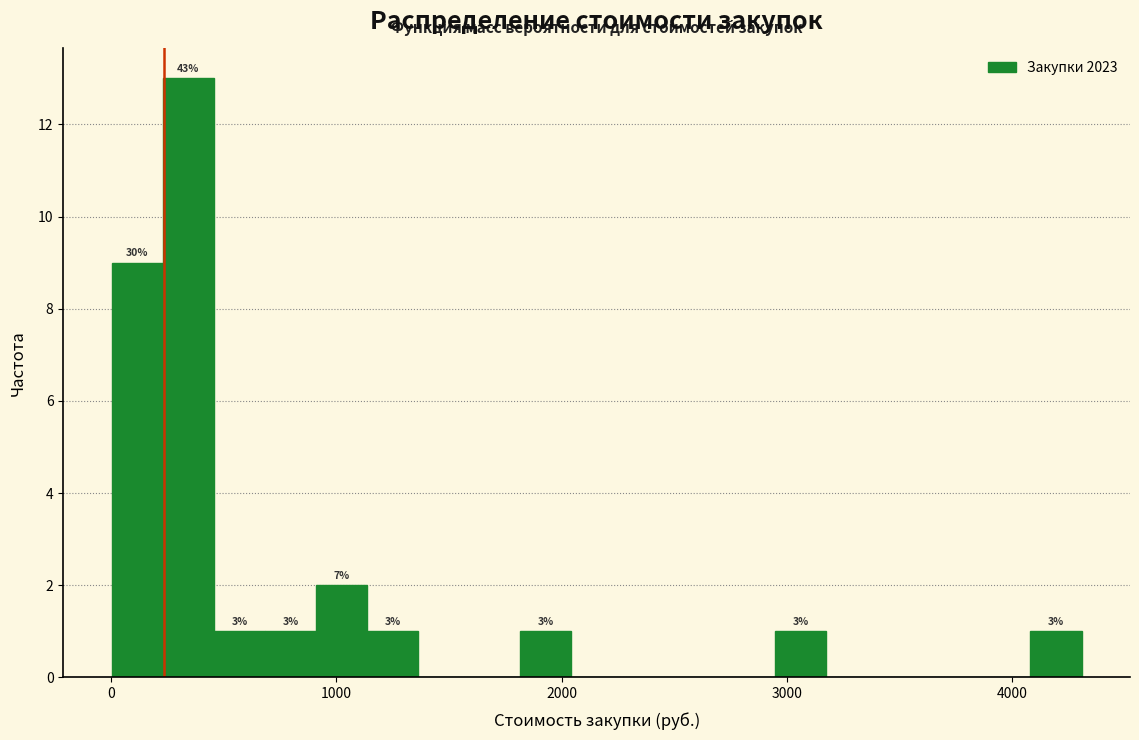

Around what value on the x-axis is the tallest bar? Give the approximate position of its centre, as read against the axis.

300